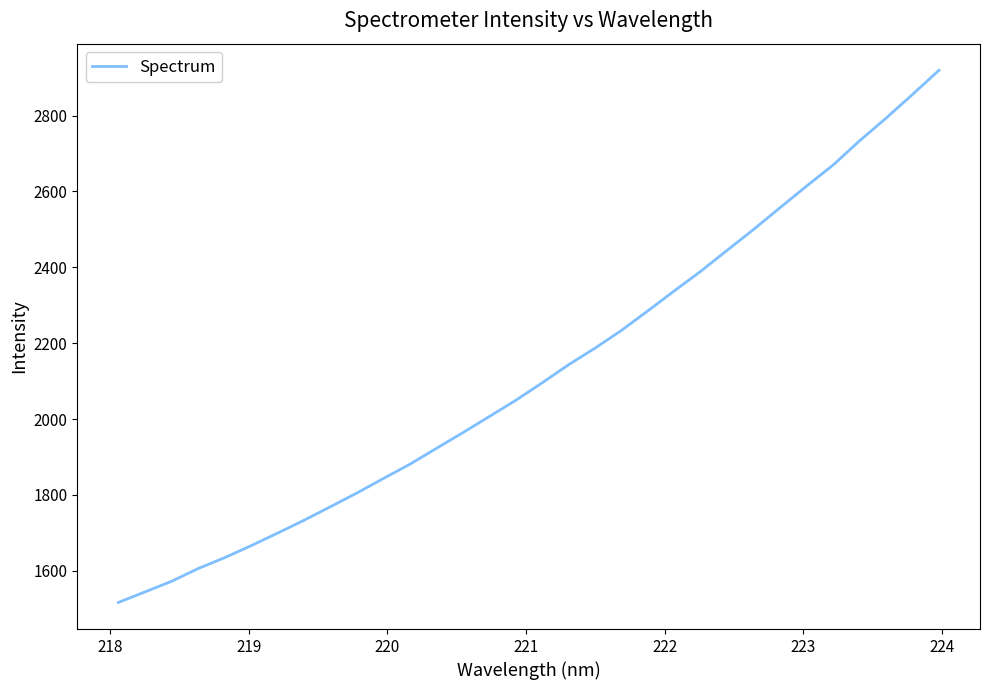

What is the greatest value displayed?

2919.4